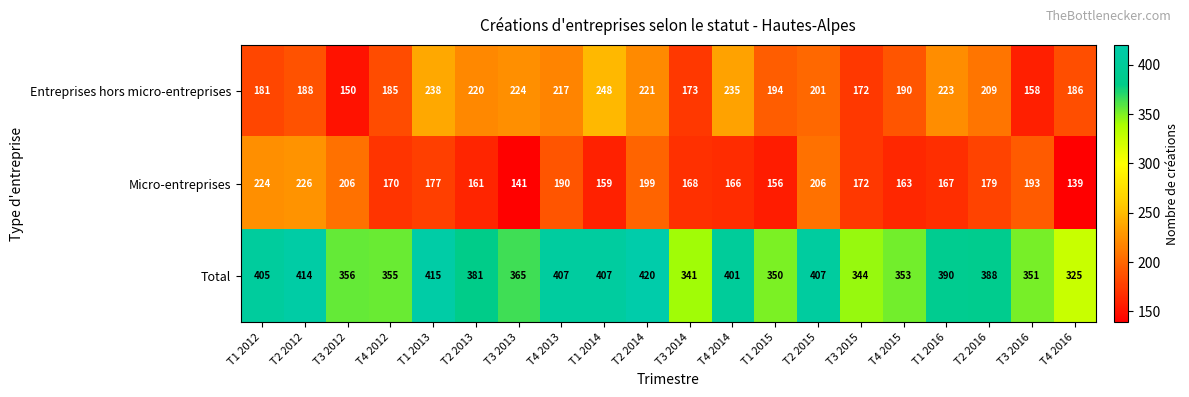

True or false: Total has a value of 491 at T3 2015.

False